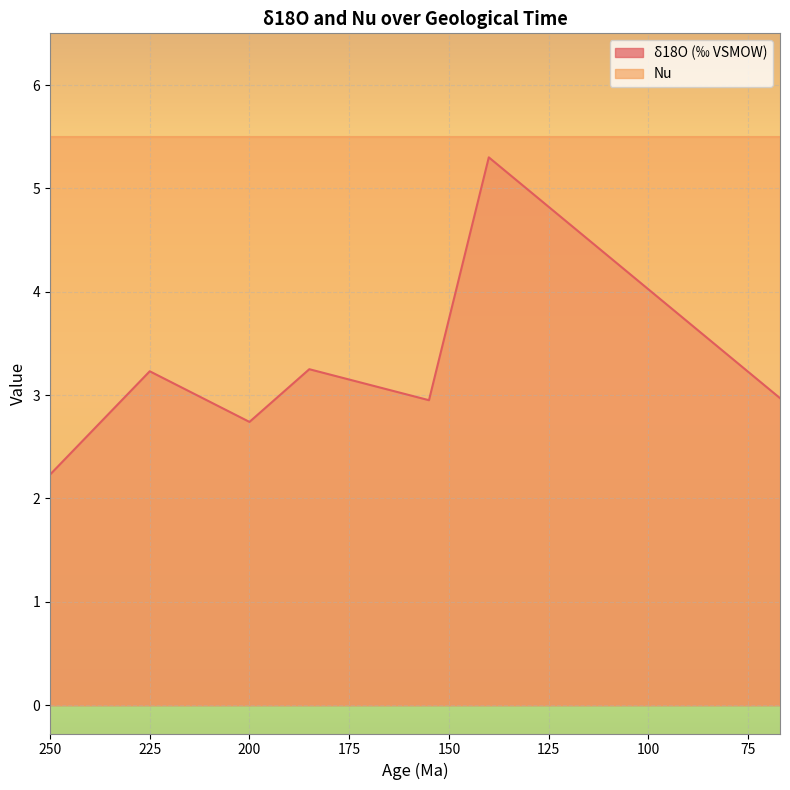

True or false: the data shows 0.8 at 170.

False